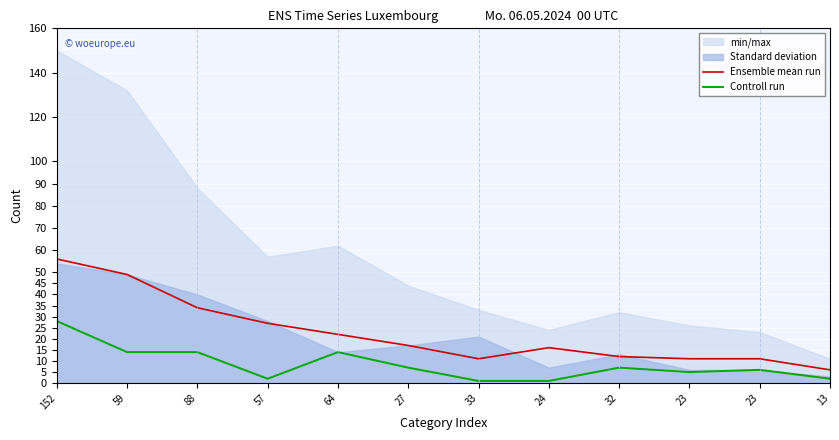

Reading left to right, list all the values displayed in this chart.

Ensemble mean run: 56	49	34	27	22	17	11	16	12	11	11	6
Controll run: 28	14	14	2	14	7	1	1	7	5	6	2